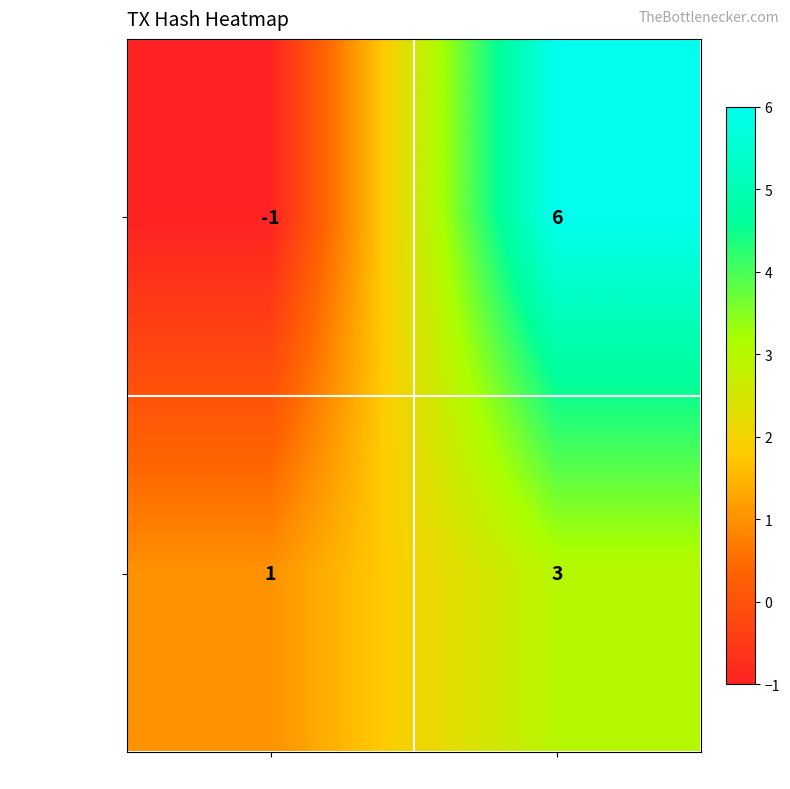

Reading left to right, what are all the values shown in this chart?

ba4140422284…: -1	6
bf073838d9fc…: 1	3